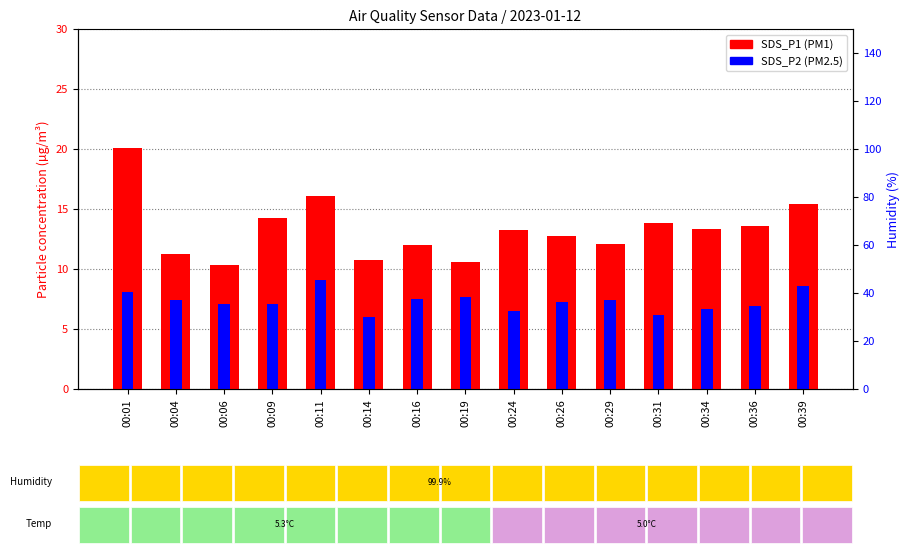

Reading left to right, list all the values displayed in this chart.

SDS_P1 (PM1): 00:01=20.1	00:04=11.3	00:06=10.3	00:09=14.2	00:11=16.1	00:14=10.7	00:16=12.0	00:19=10.6	00:24=13.3	00:26=12.8	00:29=12.1	00:31=13.8	00:34=13.3	00:36=13.6	00:39=15.4
SDS_P2 (PM2.5): 00:01=8.1	00:04=7.4	00:06=7.1	00:09=7.0	00:11=9.1	00:14=6.0	00:16=7.5	00:19=7.7	00:24=6.5	00:26=7.2	00:29=7.4	00:31=6.2	00:34=6.7	00:36=6.9	00:39=8.6